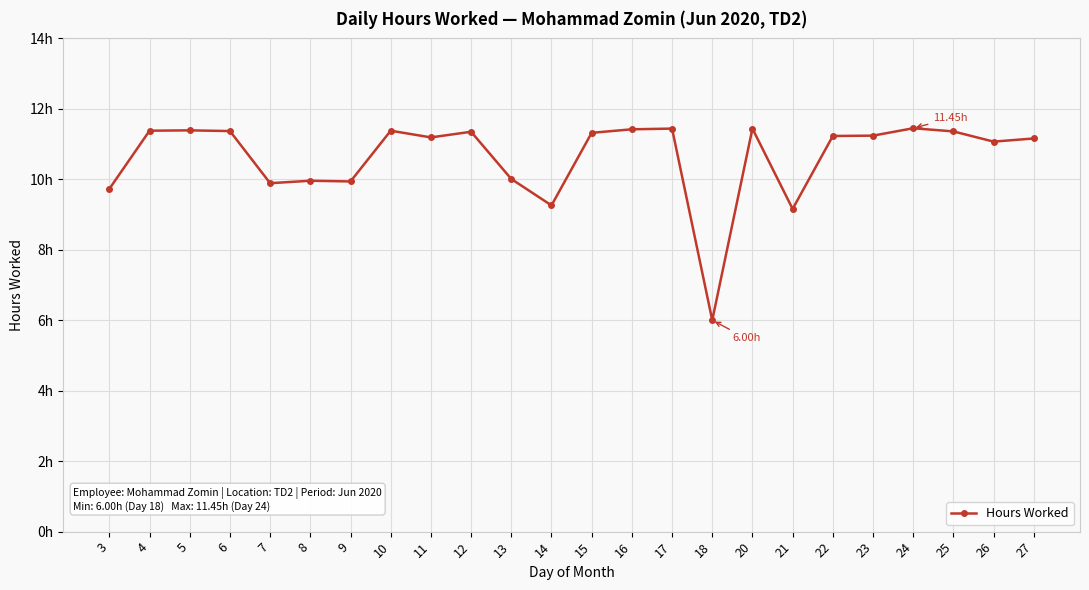

Is this an area chart (filled region under the line)?

No